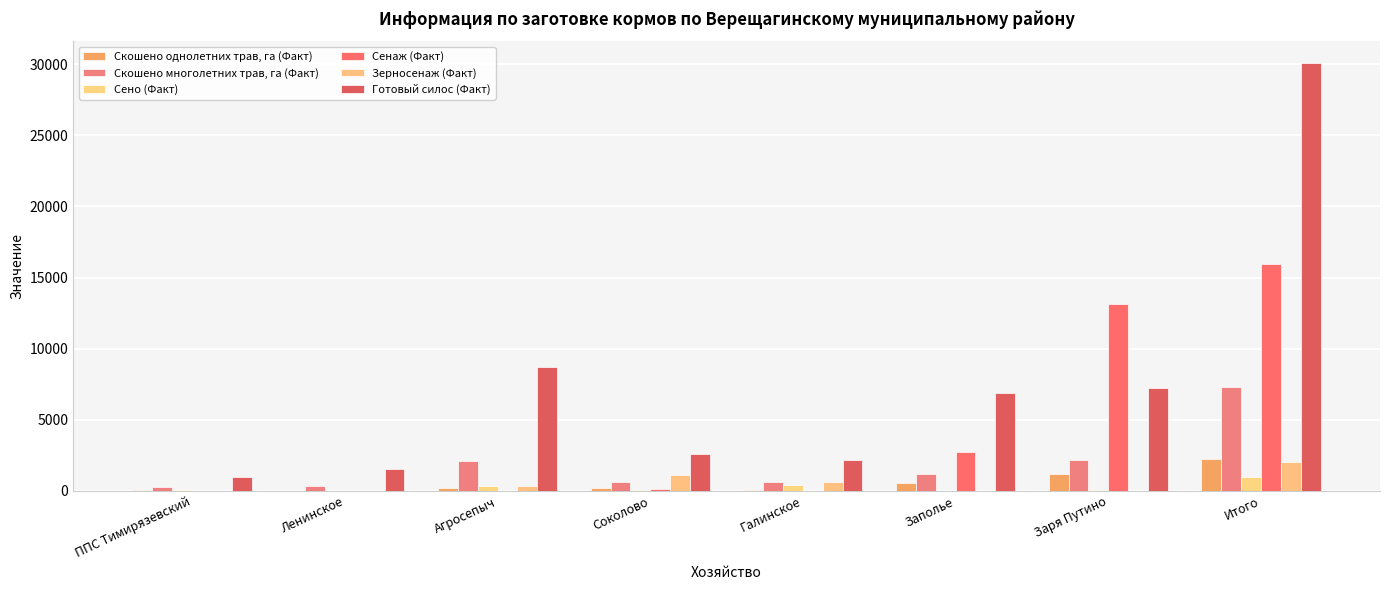

How many series are shown in this chart?

6